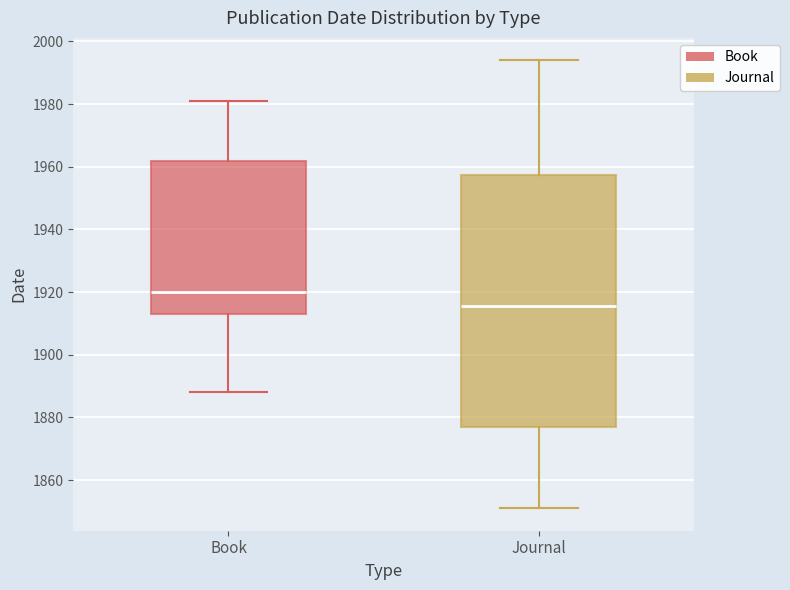

Comparing the boxes themselves (not the whiskers), which one is the tallest?

Journal